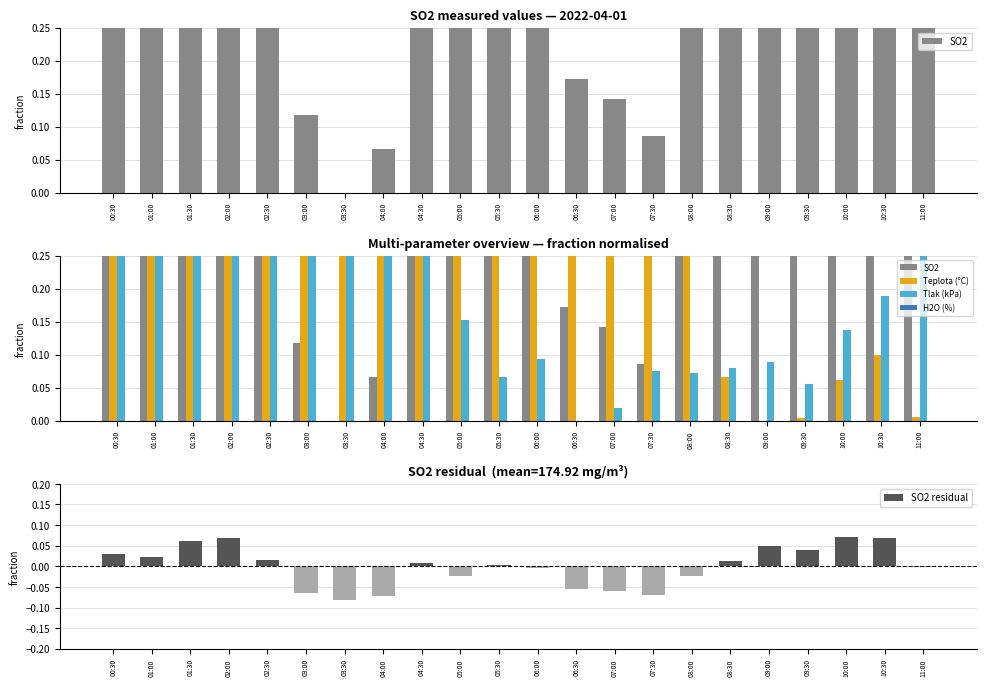

Reading left to right, what are all the values shown in this chart?

SO2: 0.7	0.7	0.9	1.0	0.6	0.1	0.0	0.1	0.6	0.4	0.6	0.5	0.2	0.1	0.1	0.4	0.6	0.9	0.8	1.0	1.0	0.5
Teplota: 1.0	0.9	0.8	0.7	0.8	0.9	0.8	0.6	0.3	0.3	0.4	0.6	0.8	0.8	0.6	0.3	0.1	0.0	0.0	0.1	0.1	0.0
Tlak: 1.0	1.0	0.9	0.8	0.7	0.6	0.5	0.4	0.3	0.2	0.1	0.1	0.0	0.0	0.1	0.1	0.1	0.1	0.1	0.1	0.2	0.3
H2O: 0.0	0.0	0.0	0.0	0.0	0.0	0.0	0.0	0.0	0.0	0.0	0.0	0.0	0.0	0.0	0.0	0.0	0.0	0.0	0.0	0.0	0.0
SO2 residual: 0.0	0.0	0.1	0.1	0.0	-0.1	-0.1	-0.1	0.0	-0.0	0.0	-0.0	-0.1	-0.1	-0.1	-0.0	0.0	0.1	0.0	0.1	0.1	-0.0